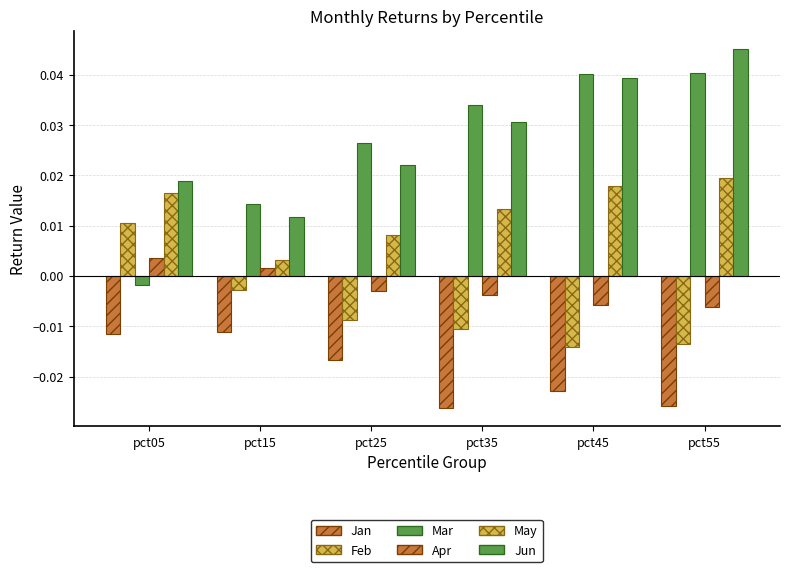

How many groups of bars are there?

6